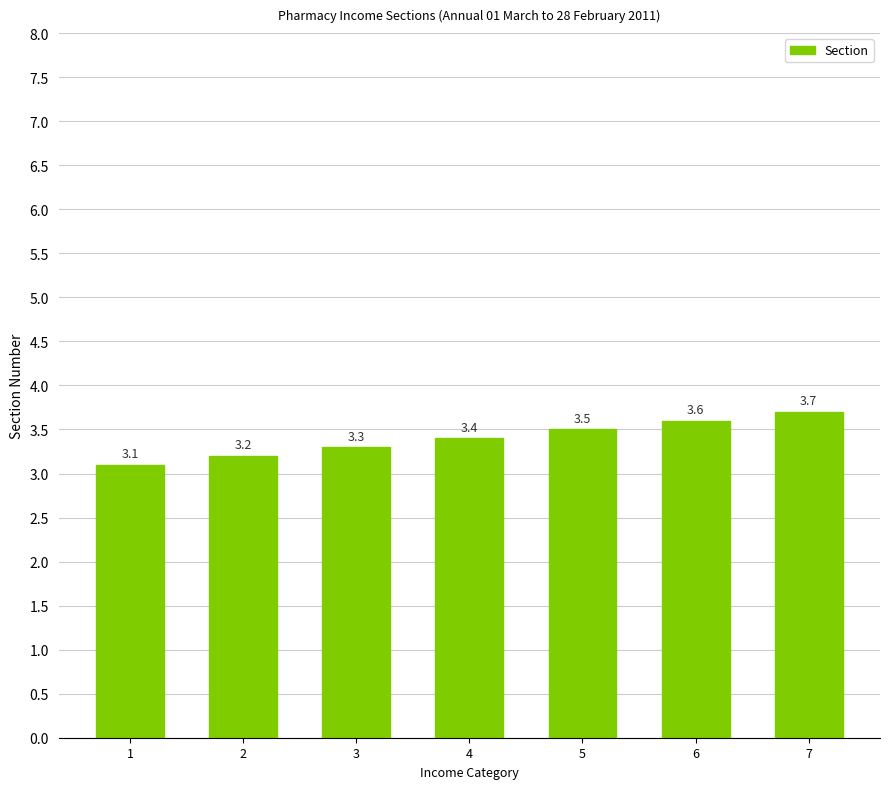

Are the bars grouped side by side (vs. stacked)?

No